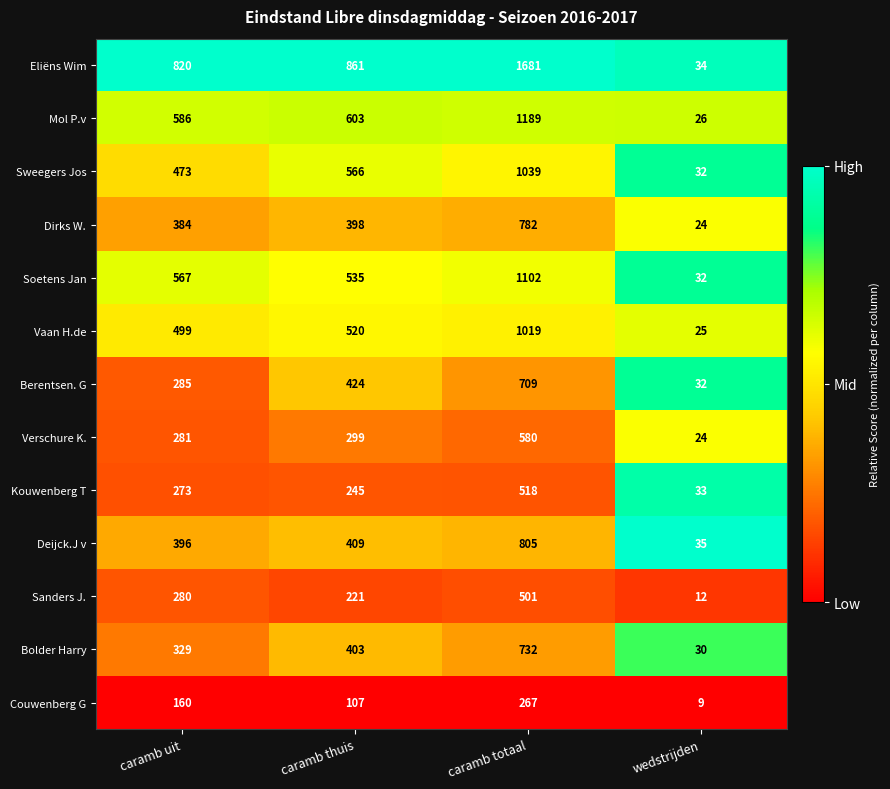

What is the spread (max minus min) of values at wedstrijden?

26